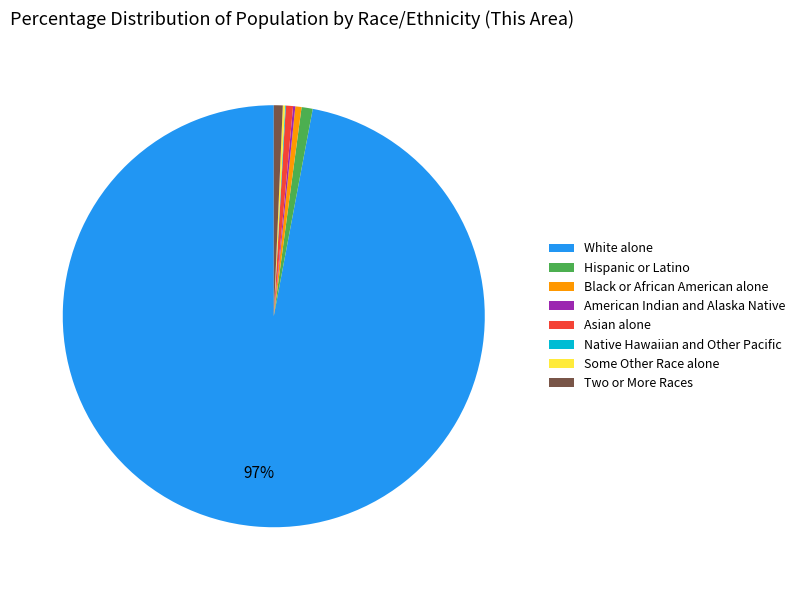

What is the largest slice in the pie chart?

White alone